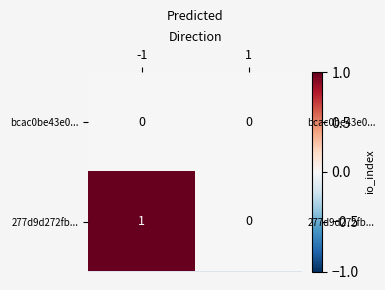

Which series has the largest total across all categories?

277d9d272fb...